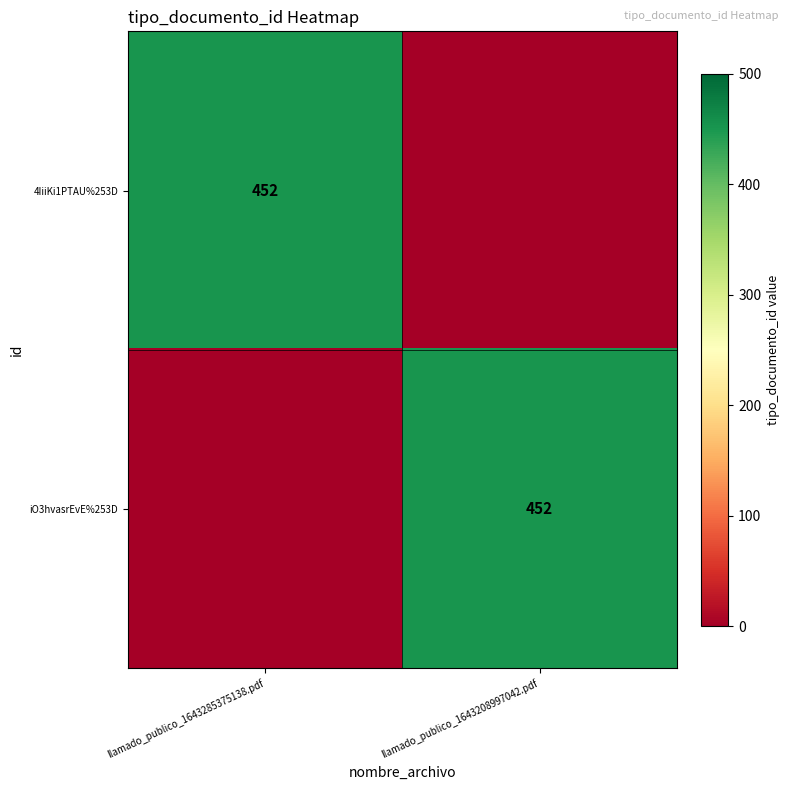

True or false: iO3hvasrEvE%253D has a value of 183 at llamado_publico_1643208997042.pdf.

False